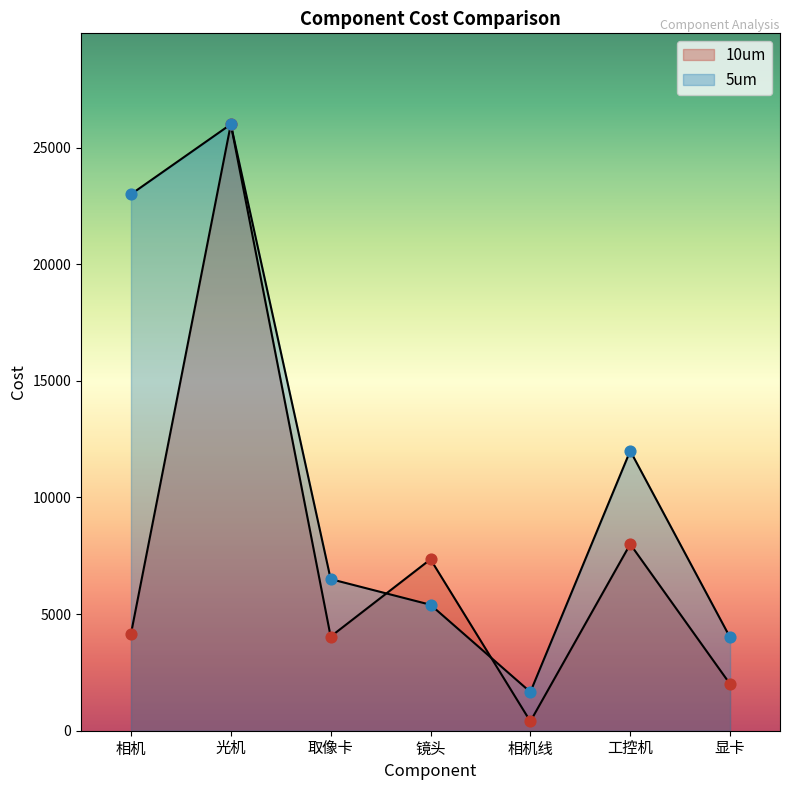

Which series reaches the maximum Y coordinate?

10um